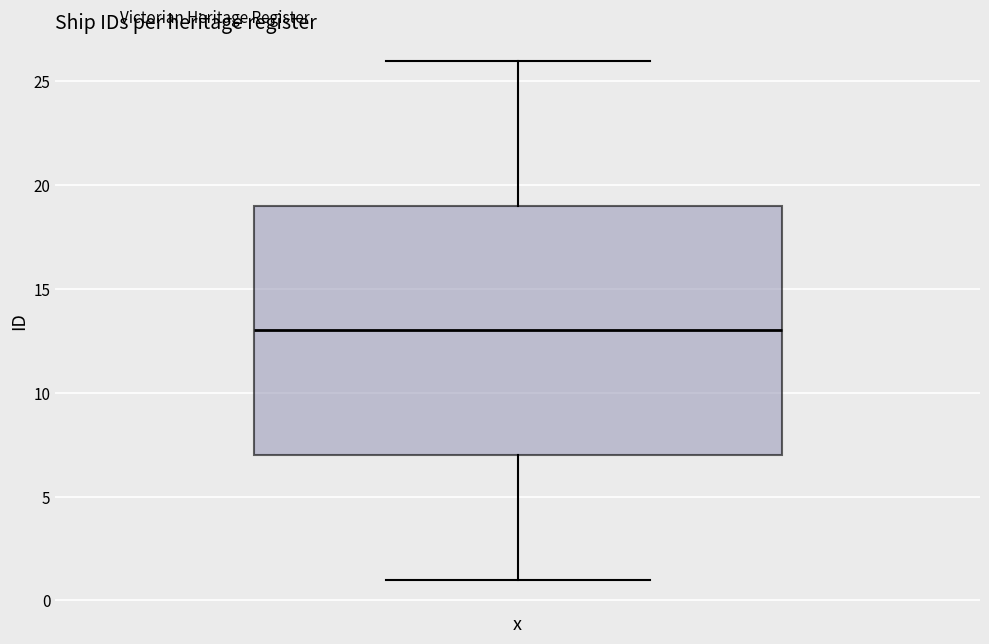

Transcribe this box plot: give where the median line is, the range the box spans, and where the two whiskers end, as read against the y-axis. The values are not printed on the chart, so give them approximately, as read against the axis.

median 13, box 7 to 19, whiskers 1 to 26